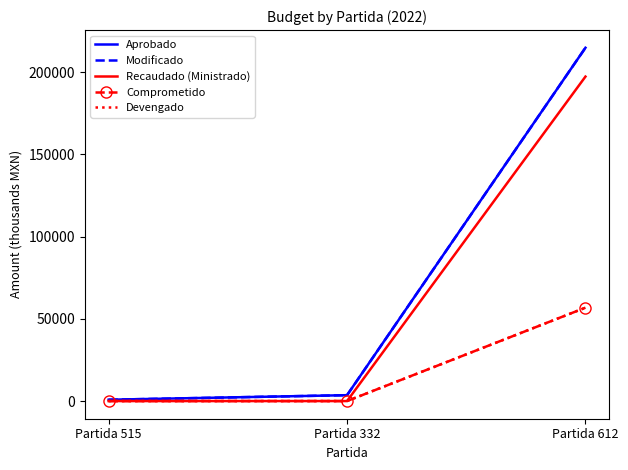

List the labels in order of Modificado value, largest first.

Partida 612, Partida 332, Partida 515